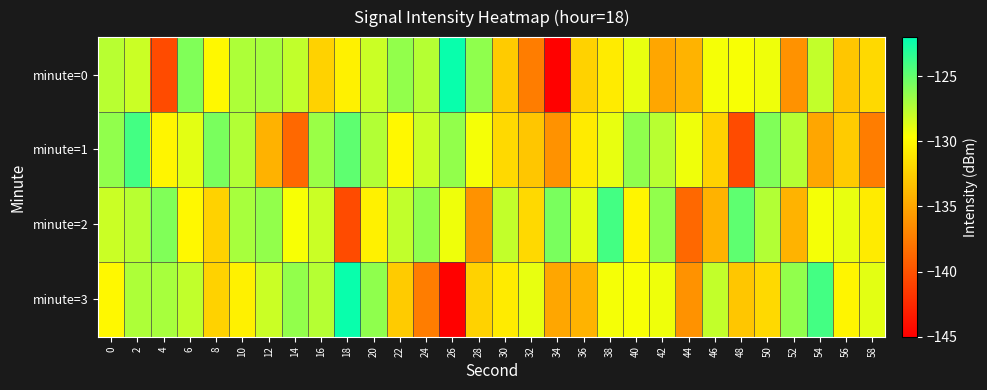

Which series changed the most between 2 and 52?

minute=0